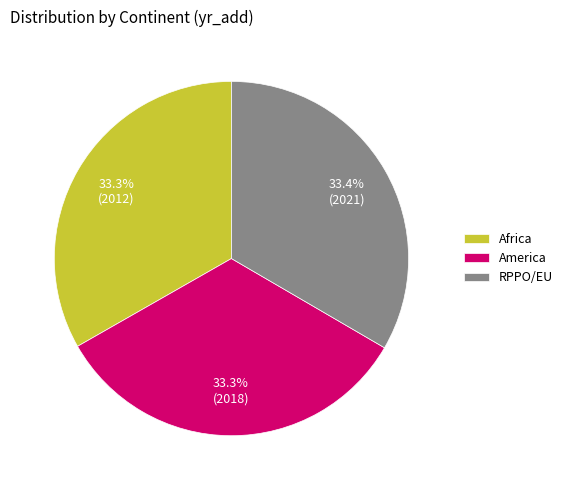

How many slices are in this pie chart?

3